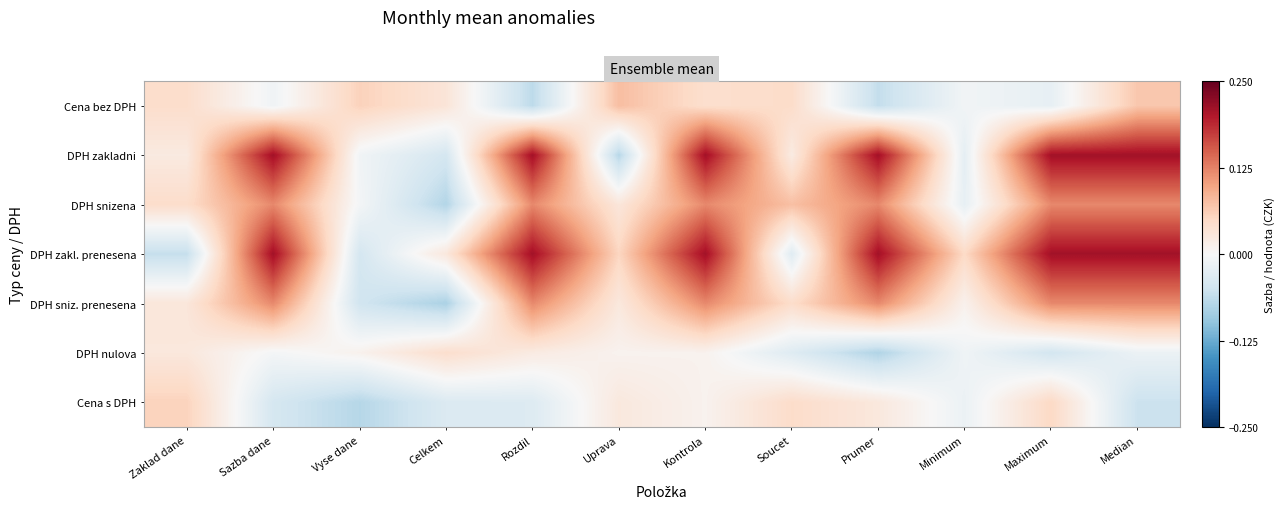

Reading left to right, list all the values displayed in this chart.

Cena bez DPH: Zaklad dane=0.0	Sazba dane=-0.0	Vyse dane=0.1	Celkem=0.0	Rozdil=-0.1	Uprava=0.1	Kontrola=0.0	Soucet=0.0	Prumer=-0.1	Minimum=-0.0	Maximum=-0.0	Median=0.1
DPH zakladni: Zaklad dane=0.0	Sazba dane=0.2	Vyse dane=-0.0	Celkem=-0.0	Rozdil=0.2	Uprava=-0.1	Kontrola=0.2	Soucet=0.0	Prumer=0.2	Minimum=-0.0	Maximum=0.2	Median=0.2
DPH snizena: Zaklad dane=0.0	Sazba dane=0.1	Vyse dane=-0.0	Celkem=-0.1	Rozdil=0.1	Uprava=0.0	Kontrola=0.1	Soucet=0.1	Prumer=0.1	Minimum=-0.0	Maximum=0.1	Median=0.1
DPH zakl. prenesena: Zaklad dane=-0.1	Sazba dane=0.2	Vyse dane=-0.0	Celkem=0.0	Rozdil=0.2	Uprava=0.1	Kontrola=0.2	Soucet=-0.0	Prumer=0.2	Minimum=0.0	Maximum=0.2	Median=0.2
DPH sniz. prenesena: Zaklad dane=0.0	Sazba dane=0.1	Vyse dane=-0.0	Celkem=-0.1	Rozdil=0.1	Uprava=0.0	Kontrola=0.1	Soucet=0.0	Prumer=0.1	Minimum=0.0	Maximum=0.1	Median=0.1
DPH nulova: Zaklad dane=0.0	Sazba dane=-0.0	Vyse dane=0.0	Celkem=0.0	Rozdil=0.0	Uprava=0.0	Kontrola=0.0	Soucet=-0.0	Prumer=-0.1	Minimum=-0.0	Maximum=-0.0	Median=-0.0
Cena s DPH: Zaklad dane=0.1	Sazba dane=-0.0	Vyse dane=-0.1	Celkem=-0.0	Rozdil=-0.0	Uprava=0.0	Kontrola=0.0	Soucet=0.0	Prumer=0.0	Minimum=-0.0	Maximum=0.1	Median=-0.1